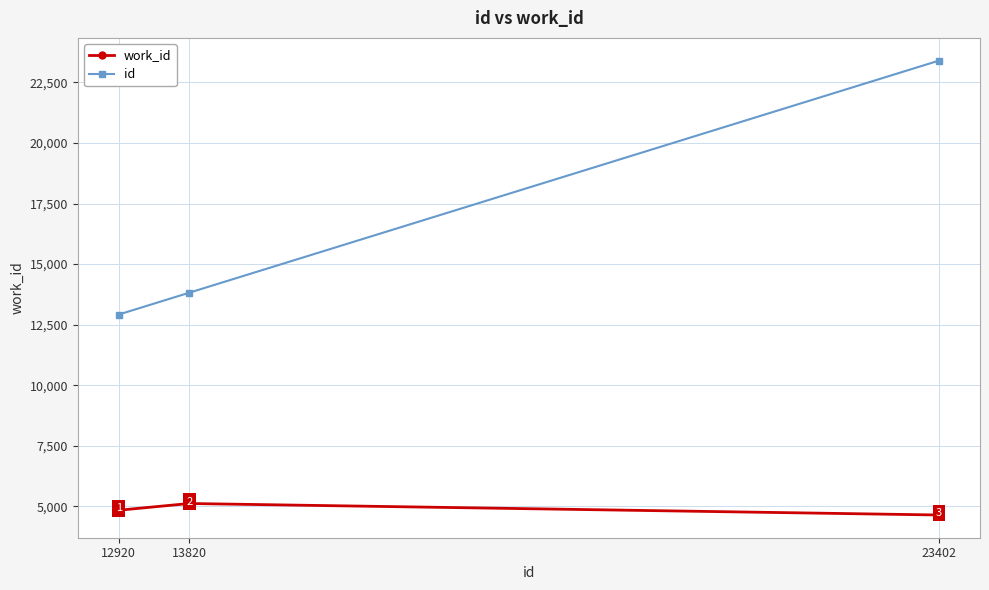

The work_id series shows 5118 at 13820. True or false?

True